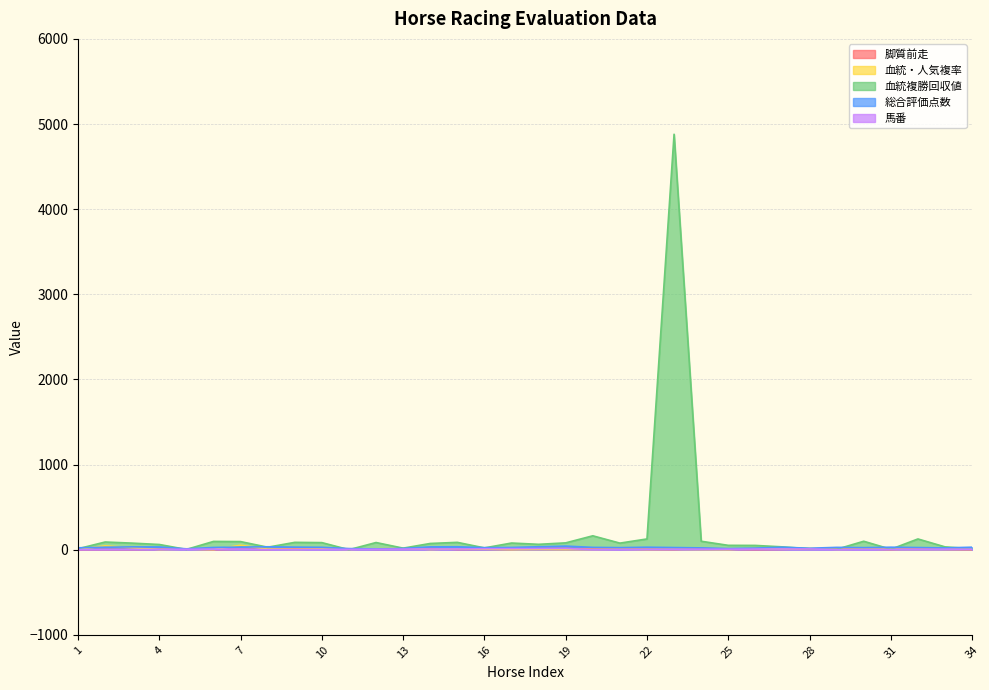

Between 1 and 8, which is larger?

8